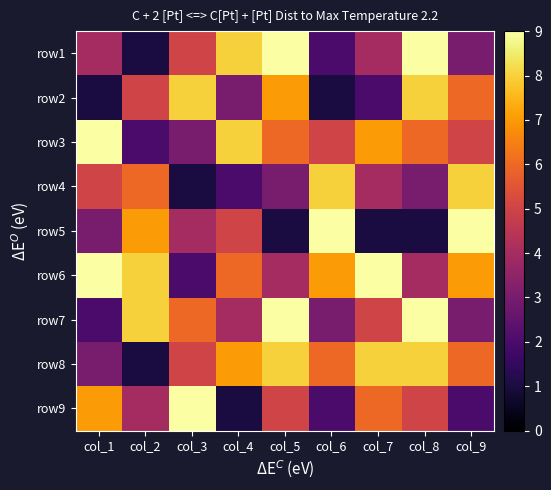

What is the total value across all series at col_9?

48